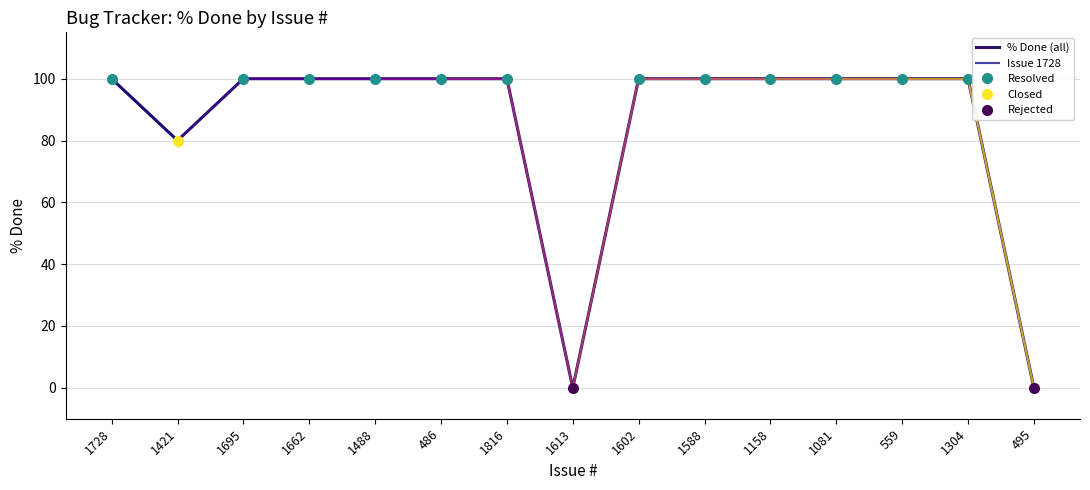

What is the value of the 4th point from the left?

100